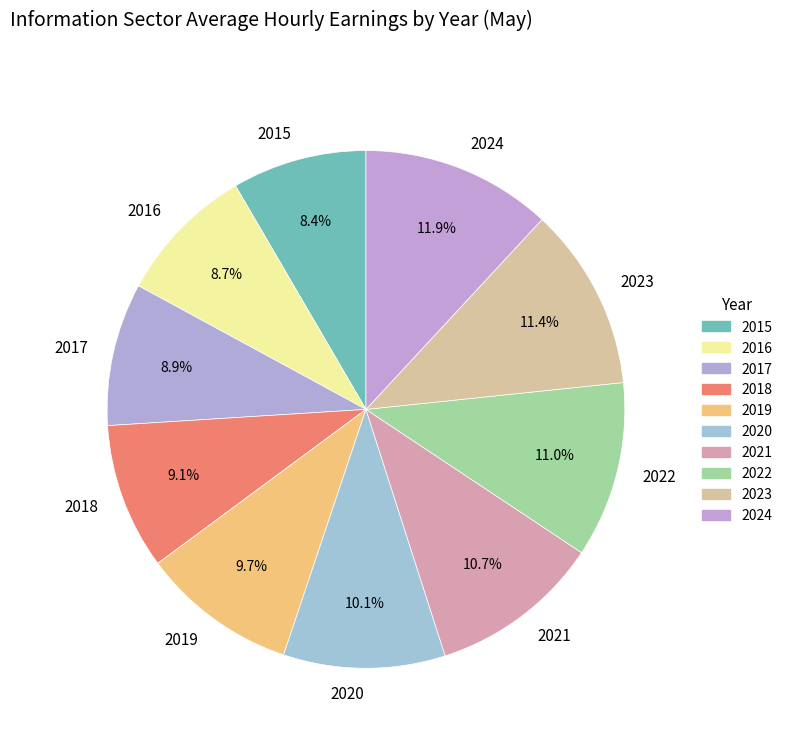

Between 2018 and 2021, which is larger?

2021